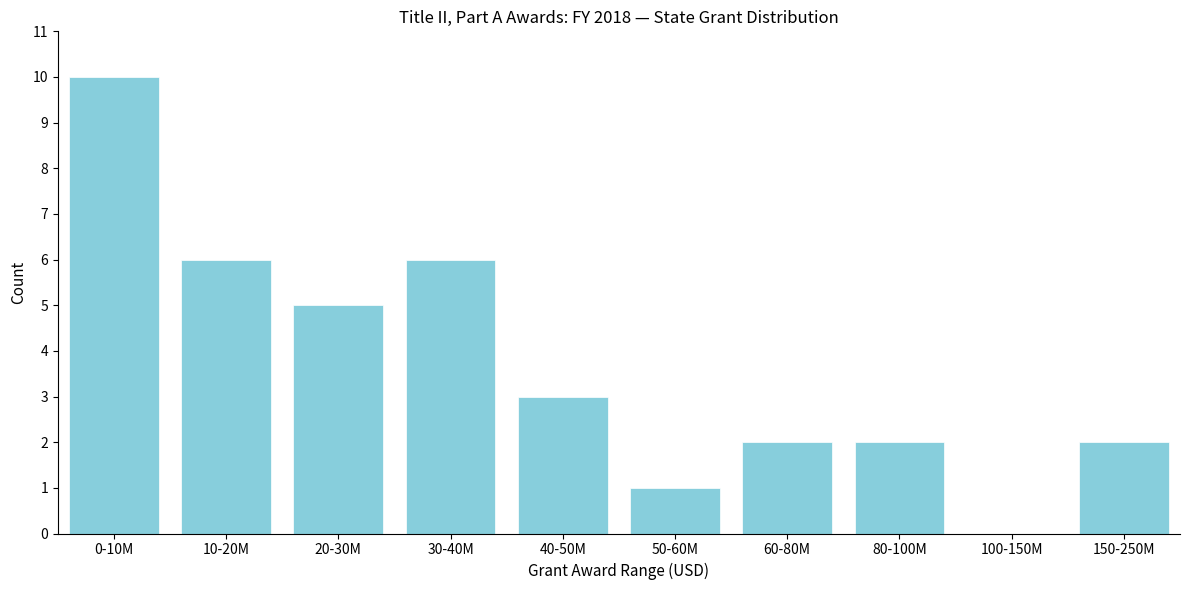

Reading left to right, extract all data points from this chart.

0-10M=10	10-20M=6	20-30M=5	30-40M=6	40-50M=3	50-60M=1	60-80M=2	80-100M=2	100-150M=0	150-250M=2